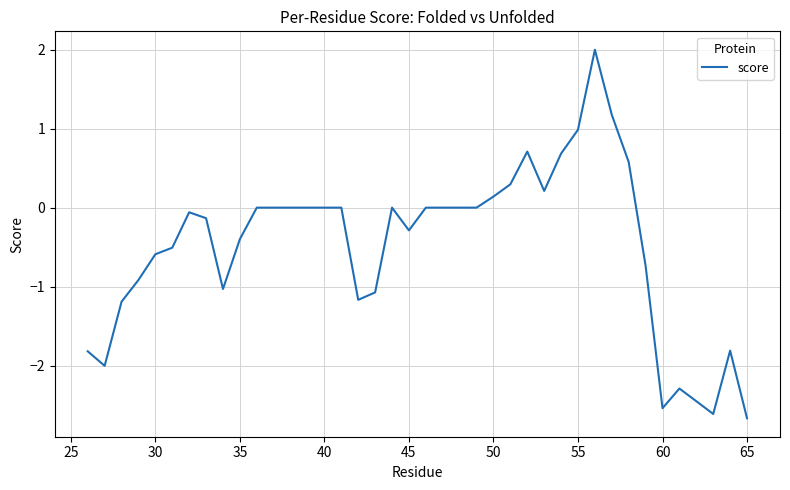

Reading right to left, extract all data points from this chart.

-2.7	-1.8	-2.6	-2.5	-2.3	-2.5	-0.7	0.6	1.2	2.0	1.0	0.7	0.2	0.7	0.3	0.1	0.0	0.0	0.0	0.0	-0.3	0.0	-1.1	-1.2	0.0	0.0	0.0	0.0	0.0	0.0	-0.4	-1.0	-0.1	-0.1	-0.5	-0.6	-0.9	-1.2	-2.0	-1.8